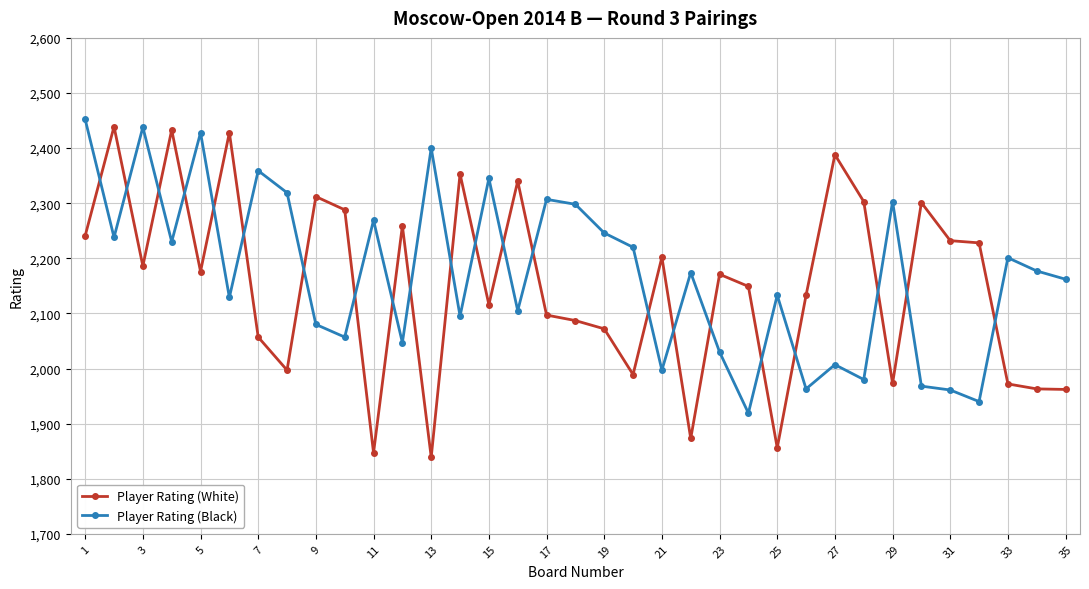

What is the maximum value shown in the chart?

2452